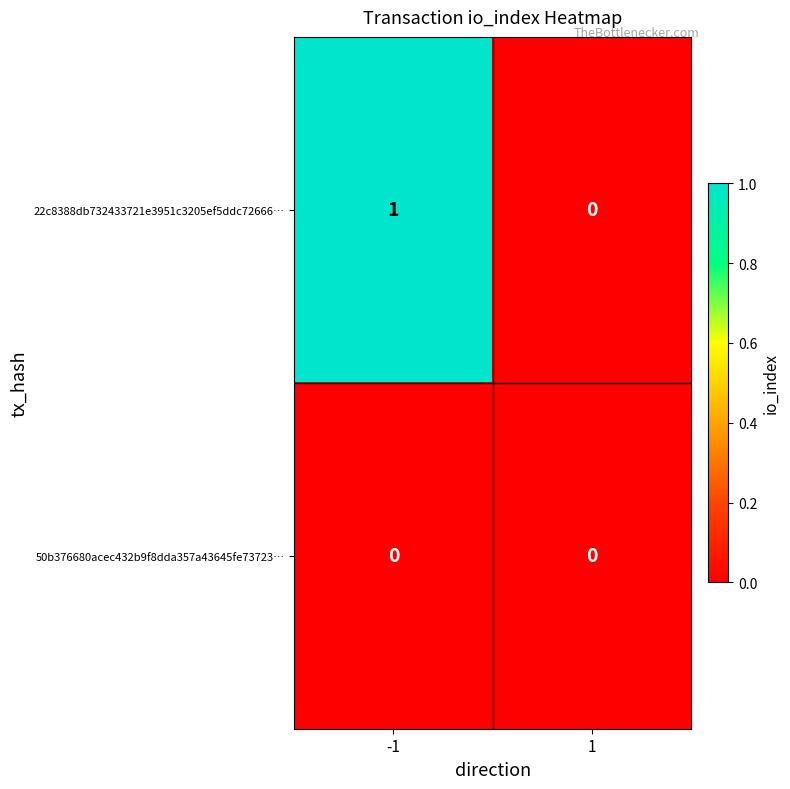

At which category is the sum across all series the highest?

-1